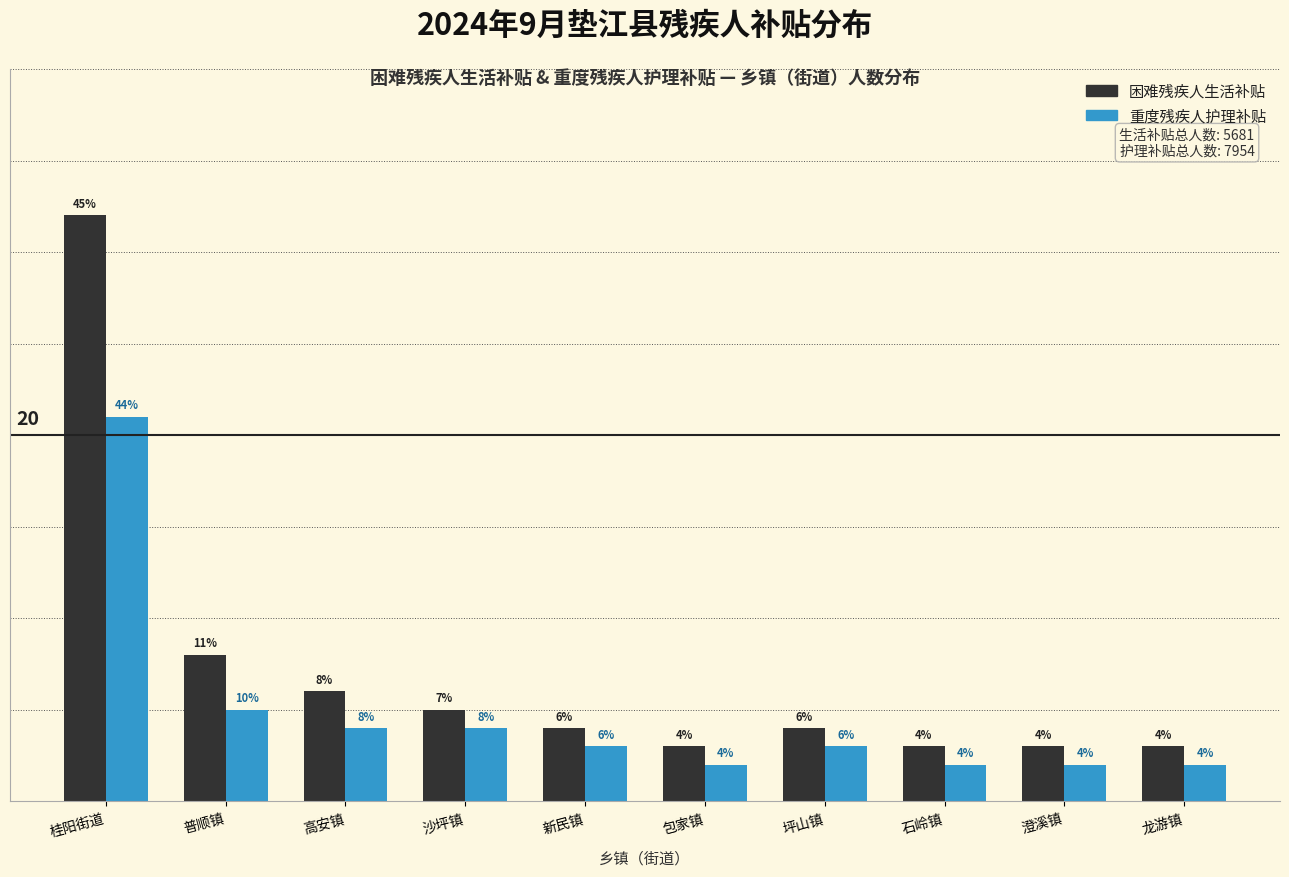

Which series has the largest total across all categories?

困难残疾人生活补贴